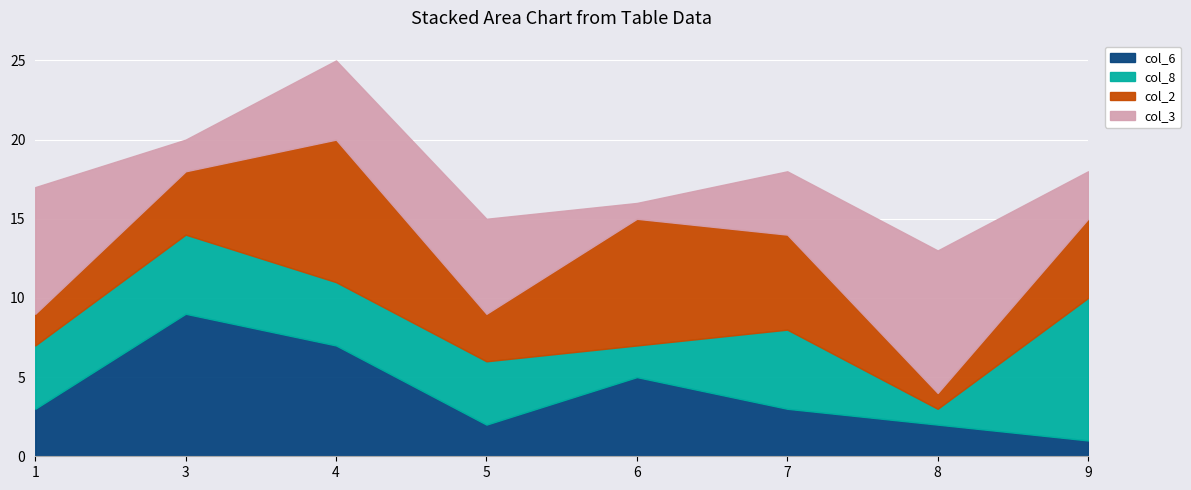

What is the value of the col_8 point at the 7th from the left?

1